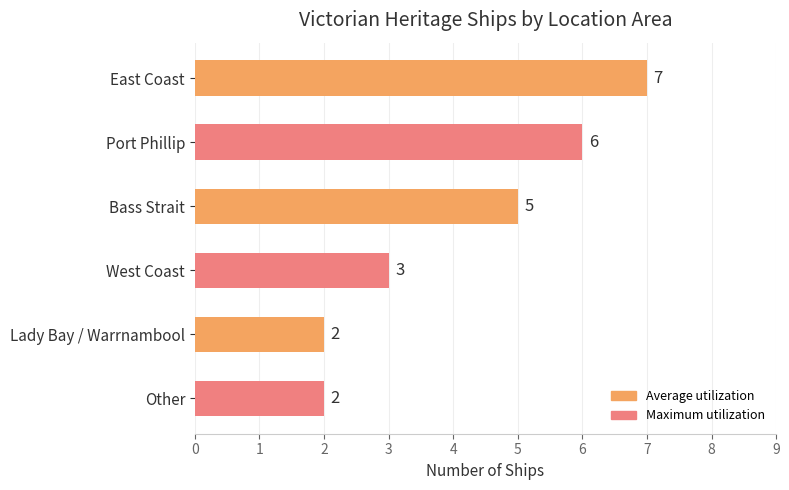

What is the average value?

4